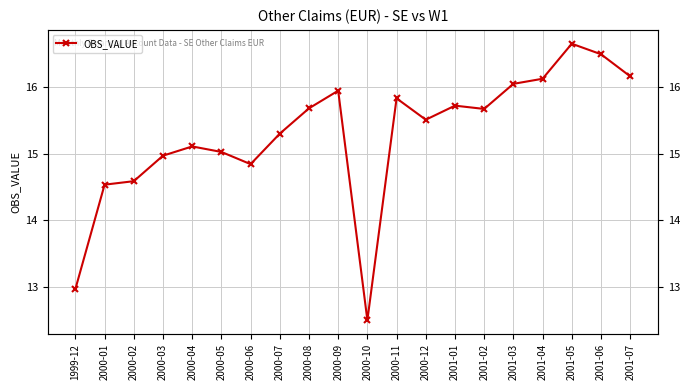

Reading left to right, extract all data points from this chart.

1999-12=13.0	2000-01=14.5	2000-02=14.6	2000-03=15.0	2000-04=15.1	2000-05=15.0	2000-06=14.8	2000-07=15.3	2000-08=15.7	2000-09=16.0	2000-10=12.5	2000-11=15.8	2000-12=15.5	2001-01=15.7	2001-02=15.7	2001-03=16.1	2001-04=16.1	2001-05=16.7	2001-06=16.5	2001-07=16.2